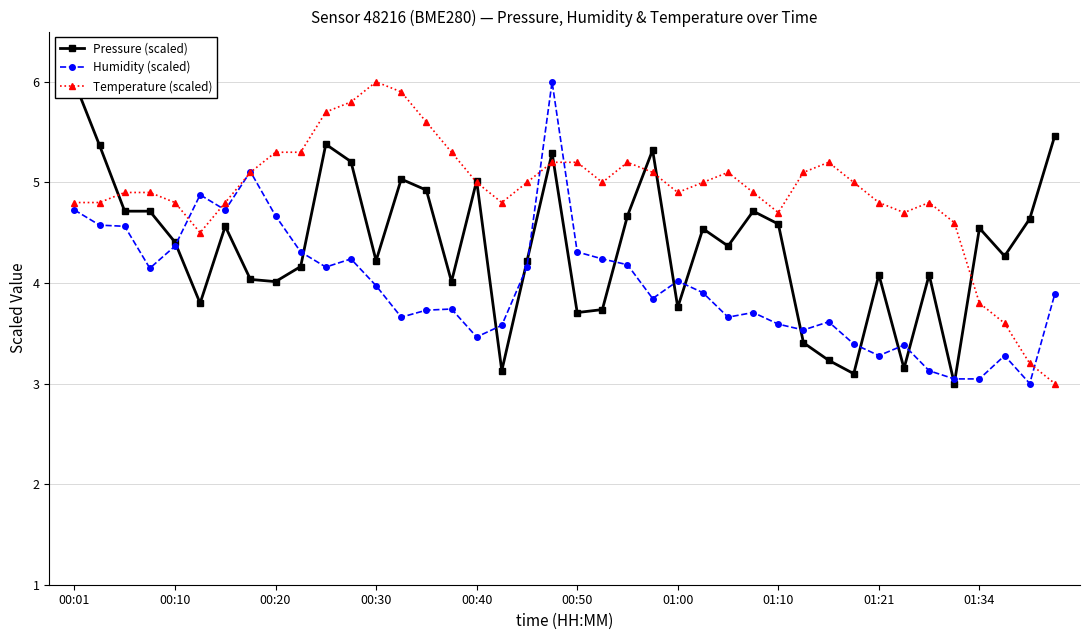

At which label does Temperature (scaled) reach its peak?

00:30